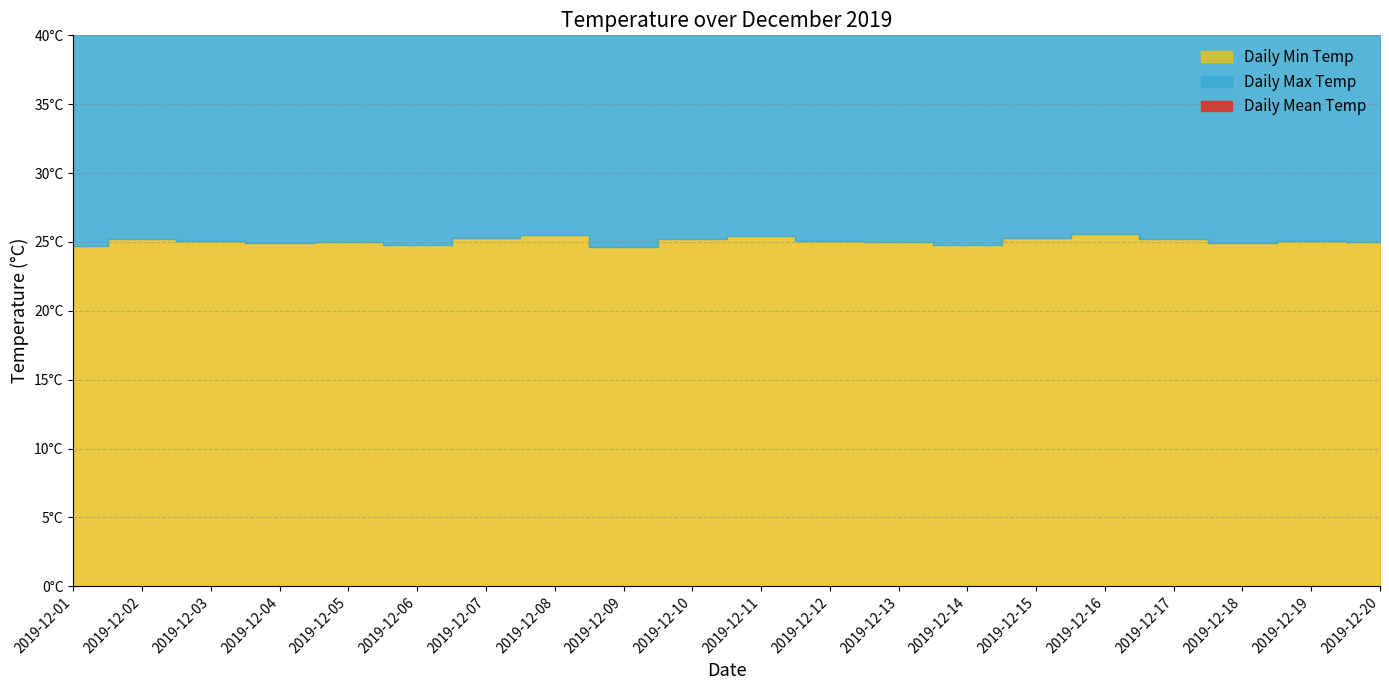

What is the total value across all series at 2019-12-08?

86.8